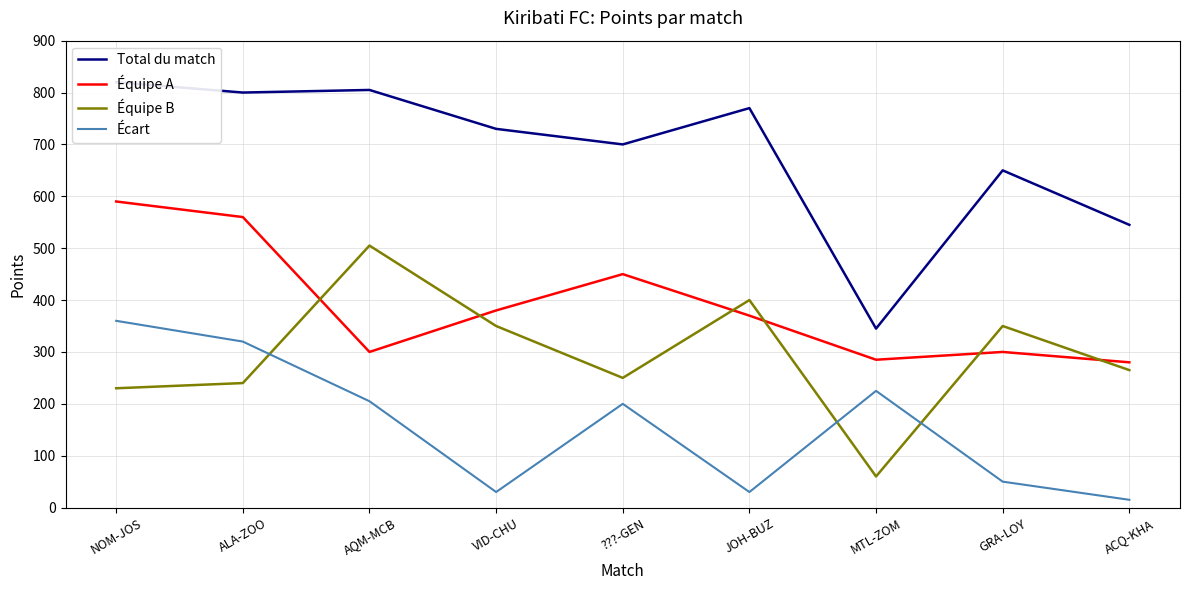

Reading left to right, what are all the values shown in this chart?

Total du match: 820	800	805	730	700	770	345	650	545
Équipe A: 590	560	300	380	450	370	285	300	280
Équipe B: 230	240	505	350	250	400	60	350	265
Écart: 360	320	205	30	200	30	225	50	15